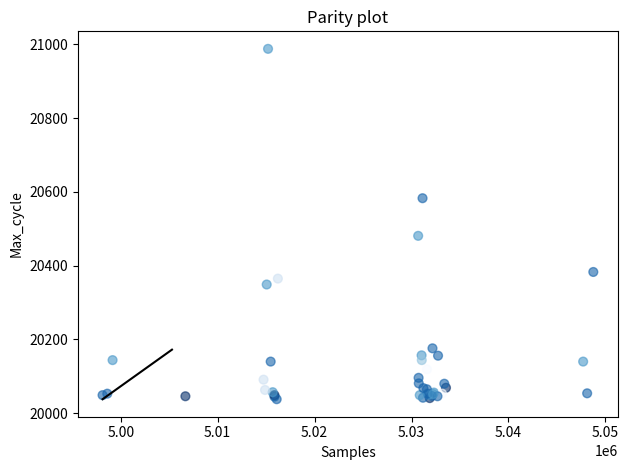

What Y value in the scatter plot is closest to 20513?

20481